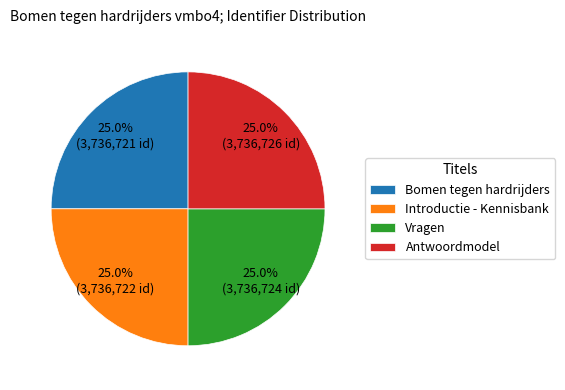

Does Introductie - Kennisbank represent more than half of the total?

No